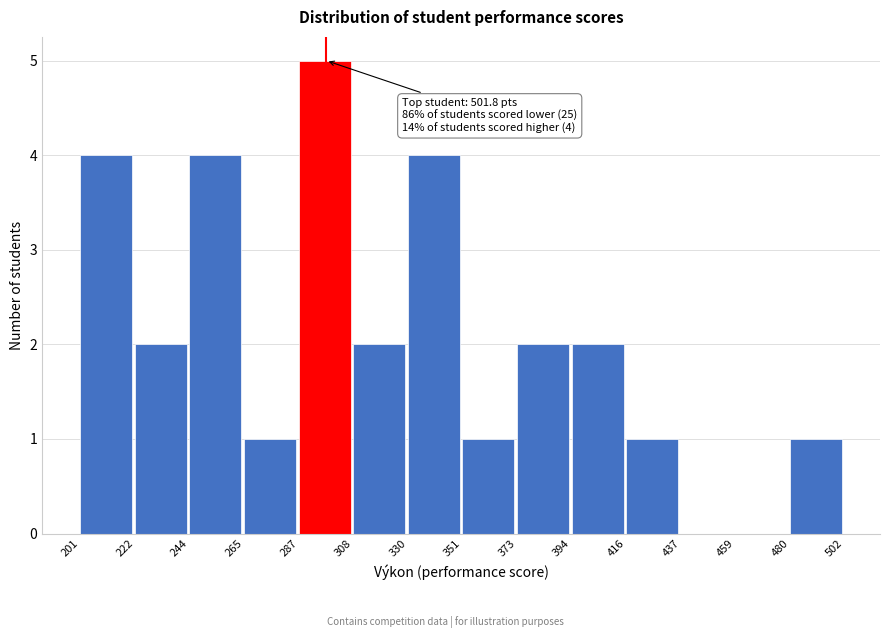

Which range on the x-axis has the tallest bar?

287 to 308